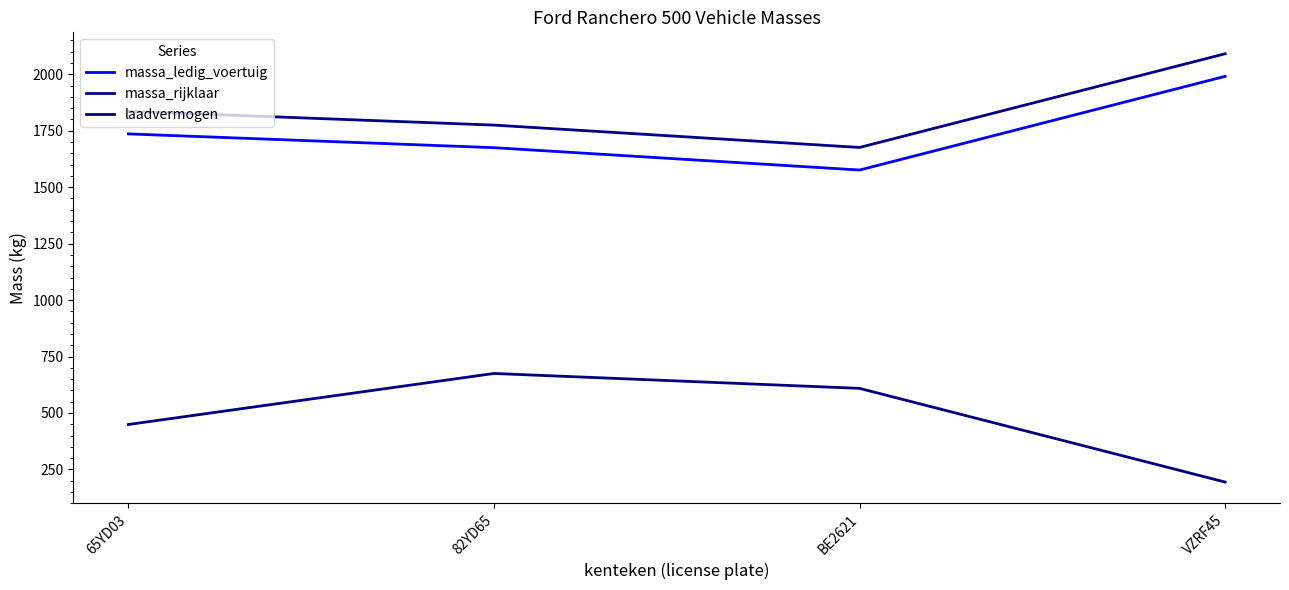

Reading left to right, list all the values displayed in this chart.

massa_ledig_voertuig: 1736	1675	1576	1991
massa_rijklaar: 1836	1775	1676	2091
laadvermogen: 449	675	609	194